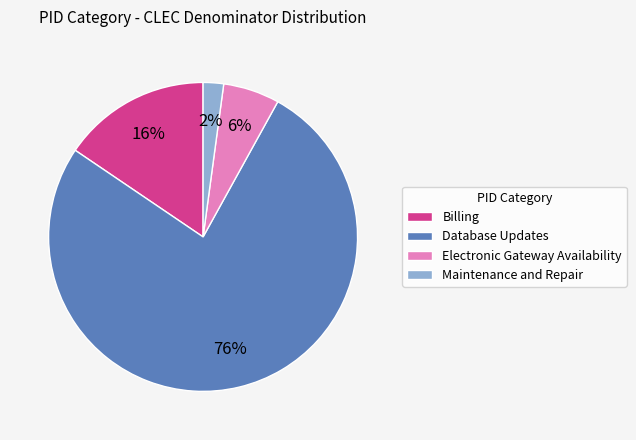

Which has a higher value, Electronic Gateway Availability or Billing?

Billing